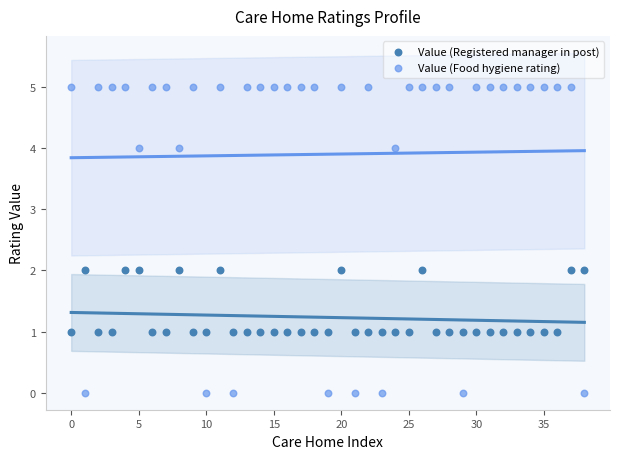

Which series contains the highest Y value?

Value (Food hygiene rating)